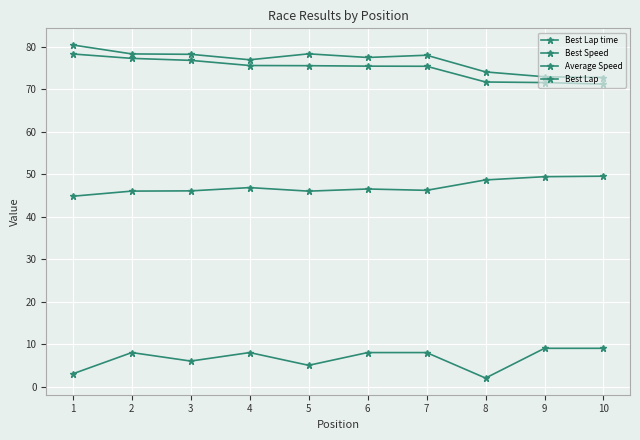

What is the difference between the highest and lowest values at 1?

77.4